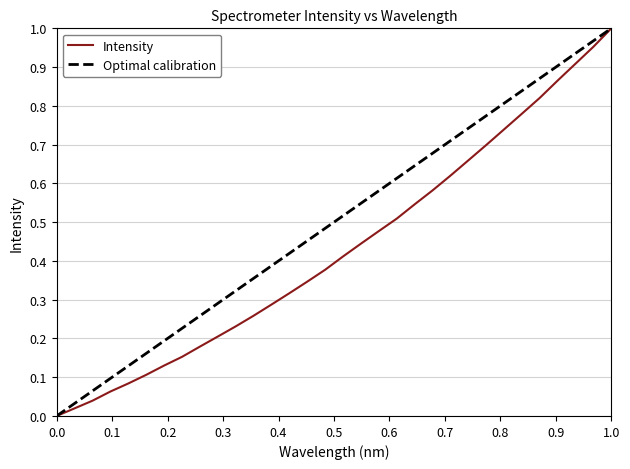

Does the chart display data point markers on the line(s)?

No